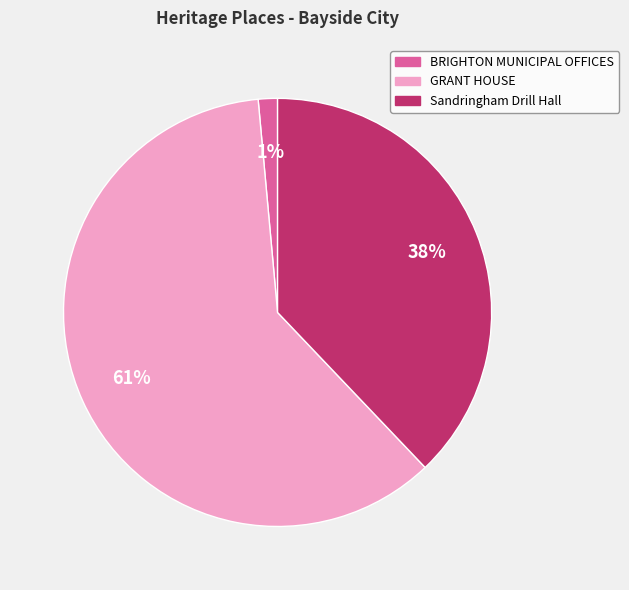

To the nearest percent, what is the combined percentage of GRANT HOUSE and BRIGHTON MUNICIPAL OFFICES?

62%